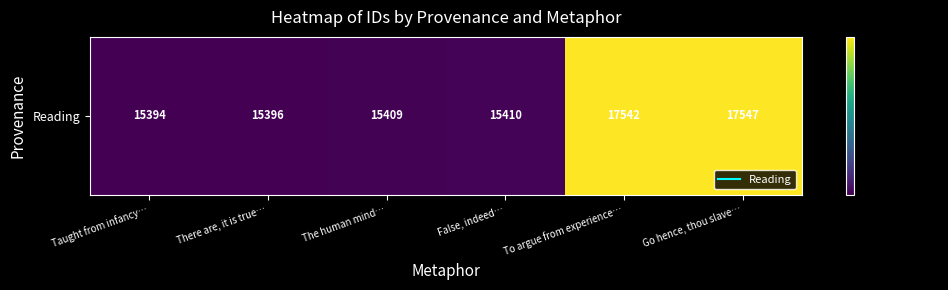

Reading right to left, extract all data points from this chart.

Go hence, thou slave…=17547	To argue from experience…=17542	False, indeed…=15410	The human mind…=15409	There are, it is true…=15396	Taught from infancy…=15394